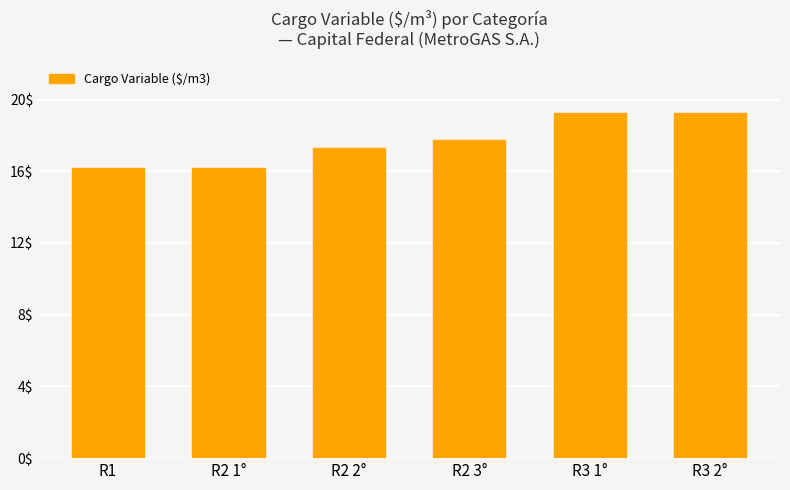

What is the average value?

17.6